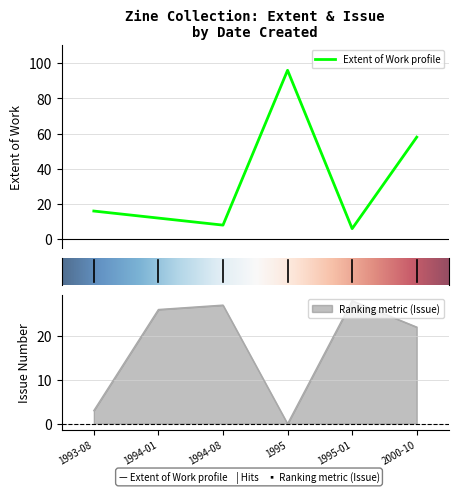

What is the highest value of the Item Type Metadata:Extent of Work series?

96